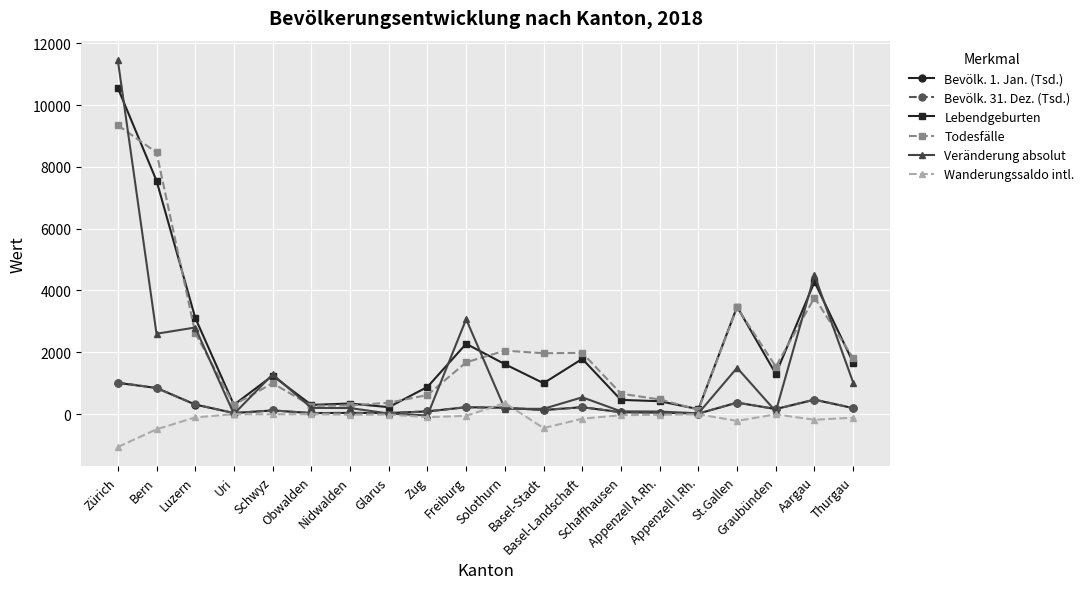

What is the label of the 6th point from the left?

Obwalden